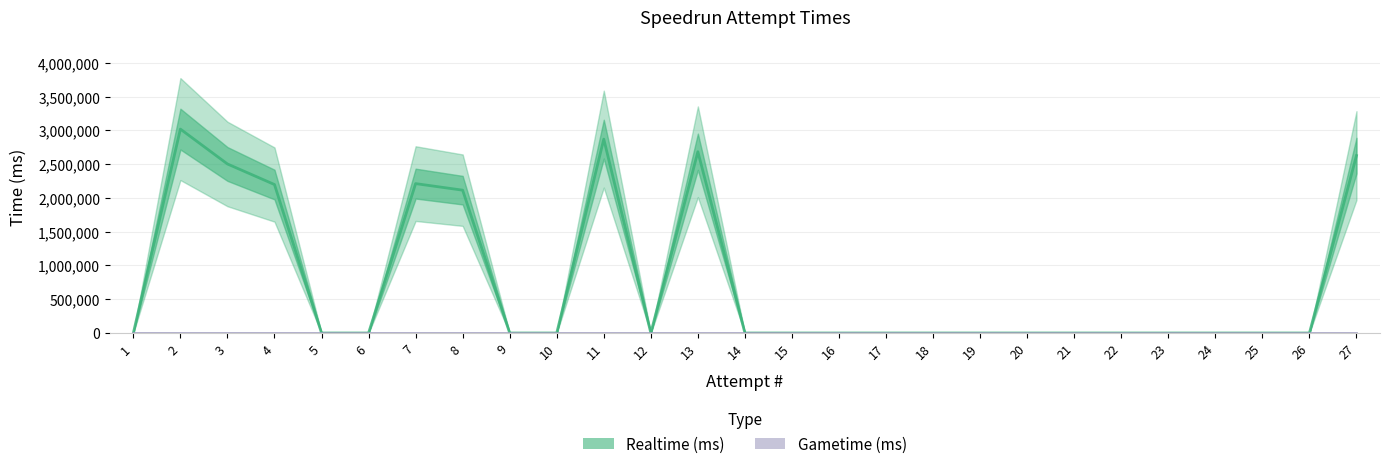

Which label corresponds to the largest value in the chart?

2